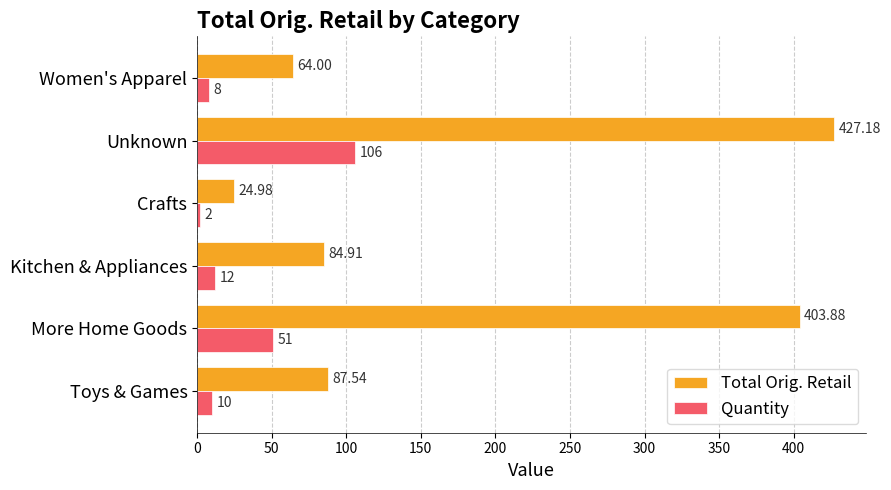

List the labels in order of Total Orig. Retail value, smallest first.

Crafts, Women's Apparel, Kitchen & Appliances, Toys & Games, More Home Goods, Unknown